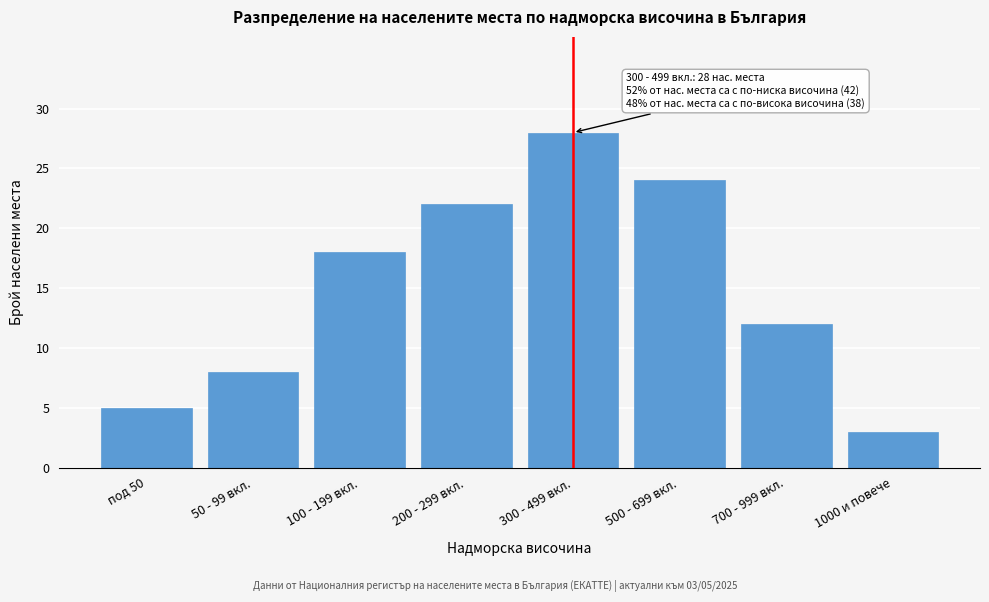

Reading right to left, transcribe all the data shown in this chart.

3	12	24	28	22	18	8	5